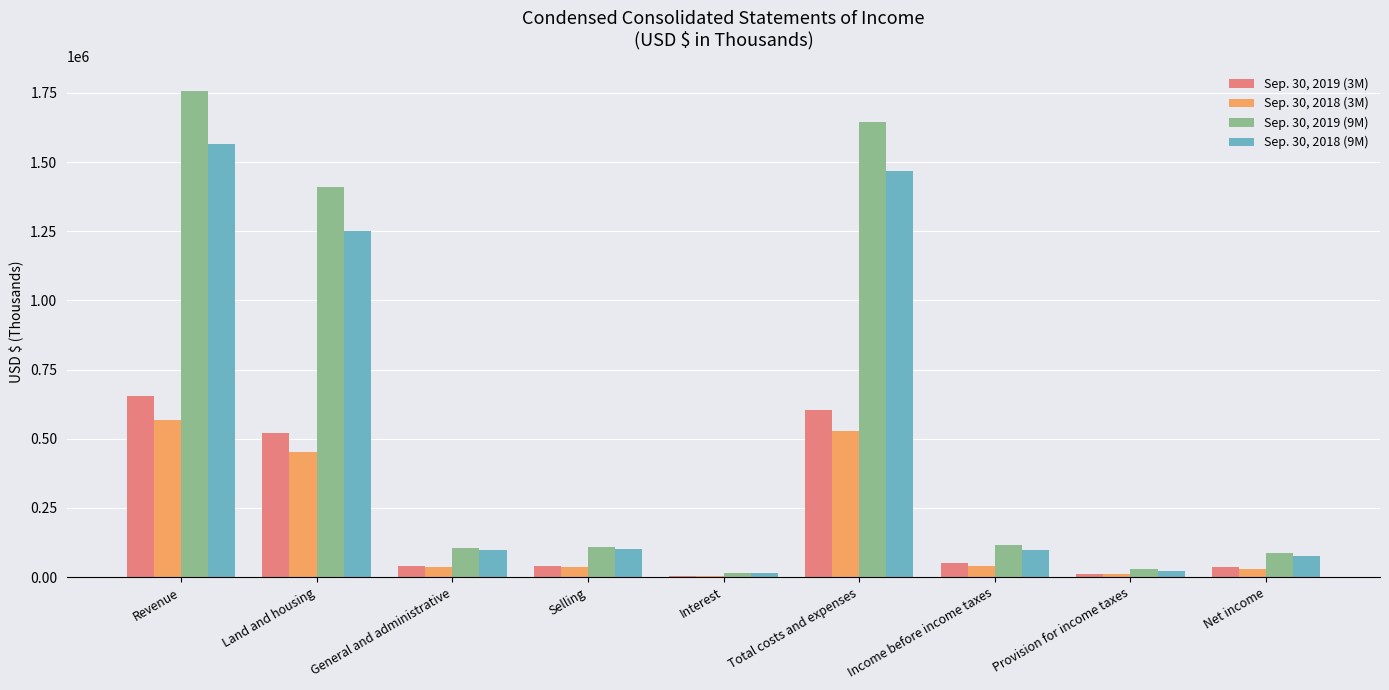

True or false: Sep. 30, 2019 (9M) has a value of 106248 at General and administrative.

True